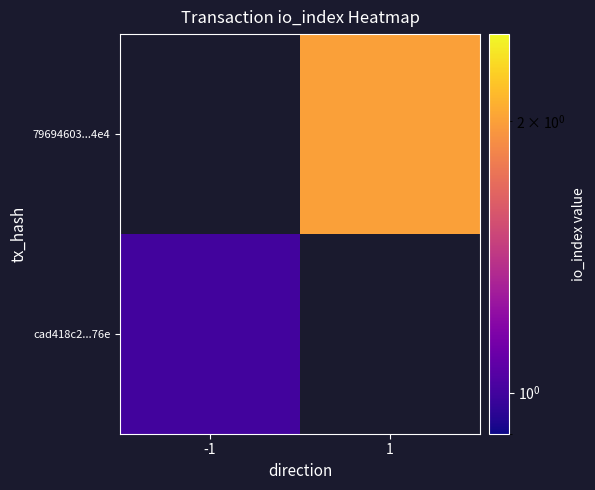

At how many categories does at least one series exceed 1?

1